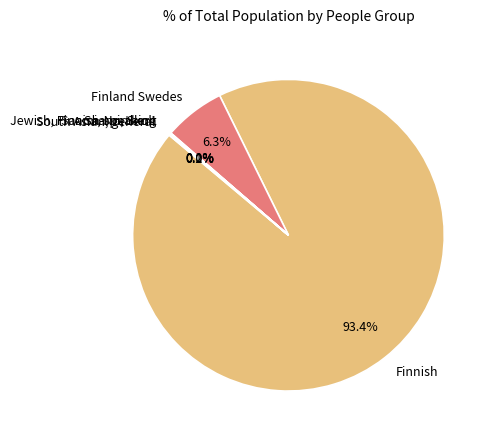

Which has a higher value, Finnish or Finland Swedes?

Finnish